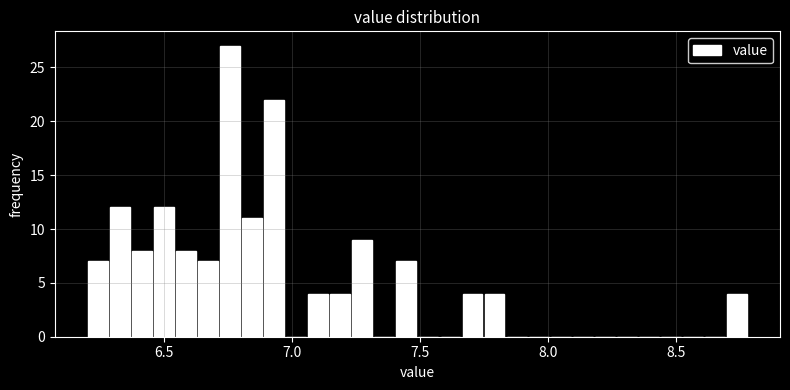

Read against the x-axis, roughly where is the centre of the tallest bar?

6.75